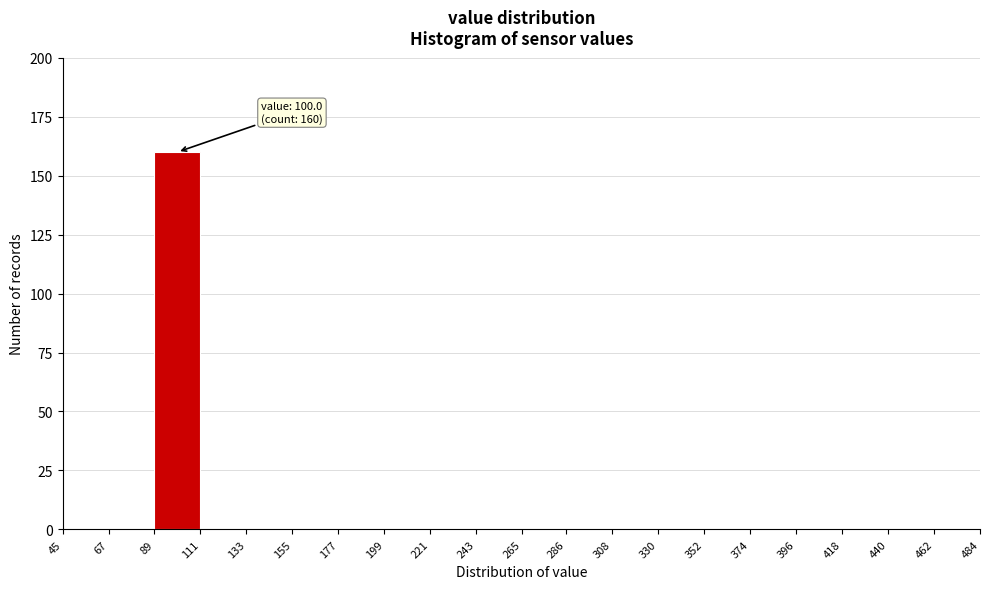

Over which range of the x-axis is the bar tallest?

89 to 111